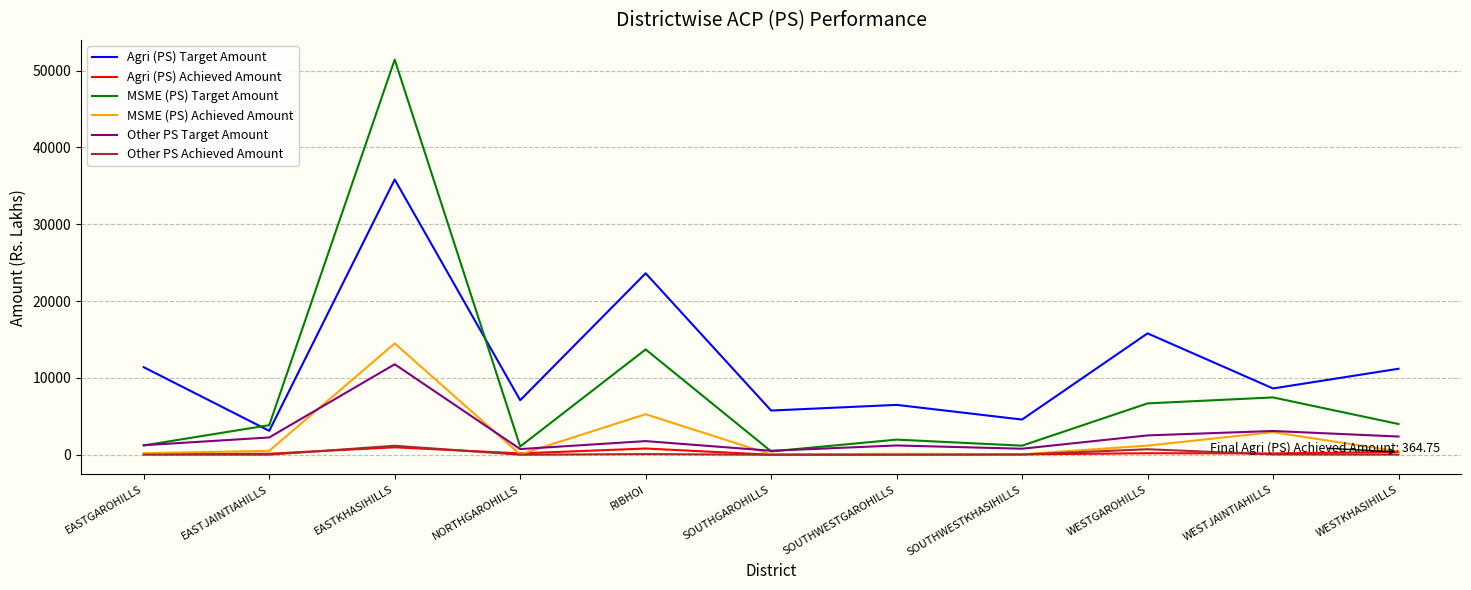

At which category does the chart reach its peak across all series?

EASTKHASIHILLS